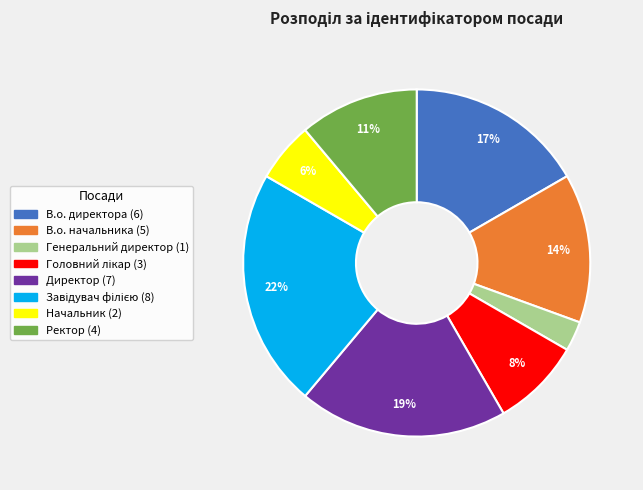

Which category has the smallest portion of the pie?

Генеральний директор